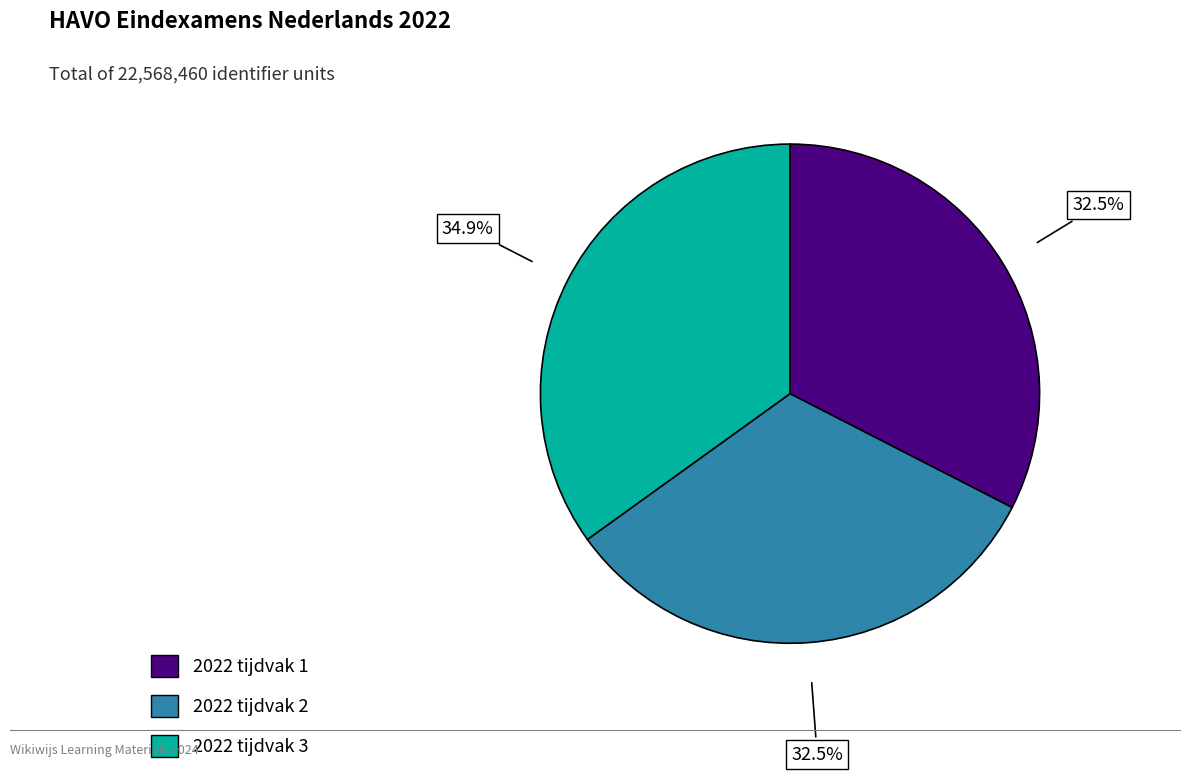

Is it true that 2022 tijdvak 3 is 35% of the pie?

True